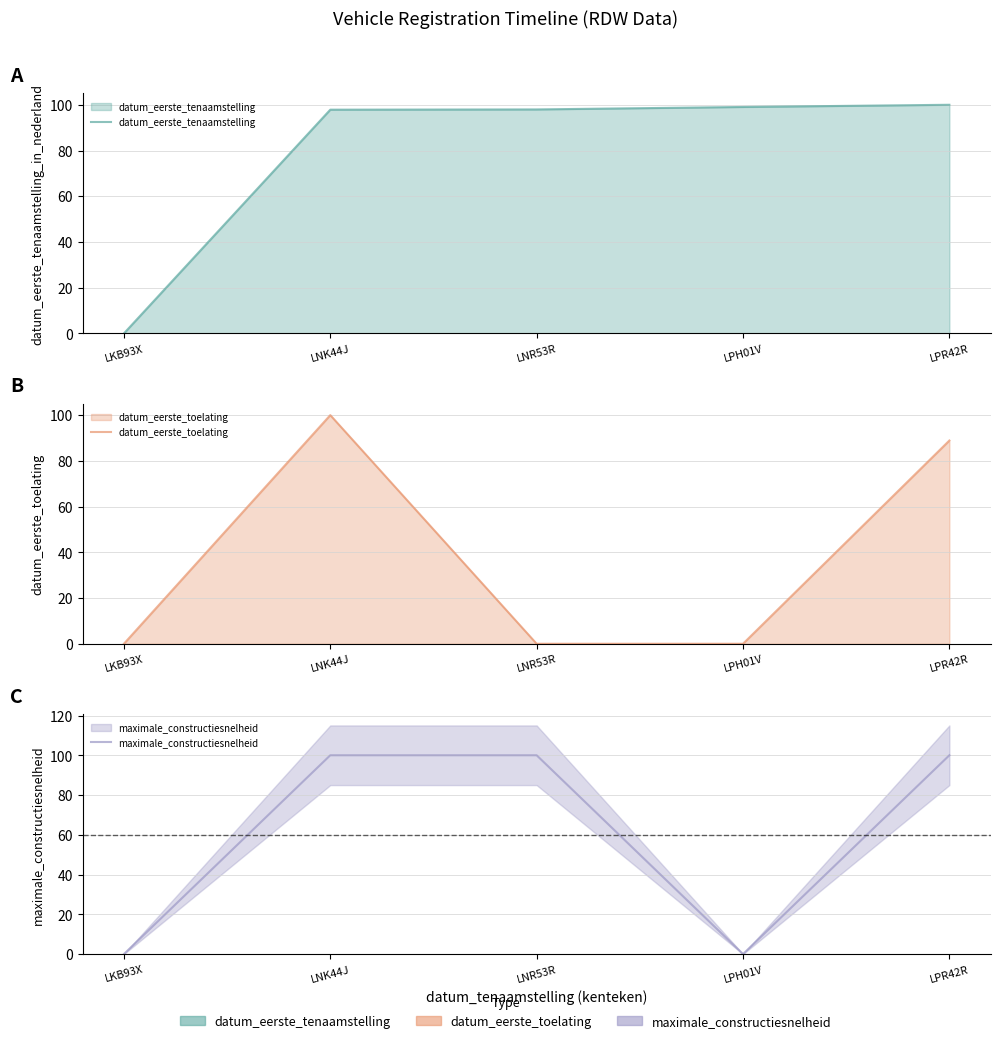

True or false: datum_eerste_toelating and maximale_constructiesnelheid cross at least once.

False